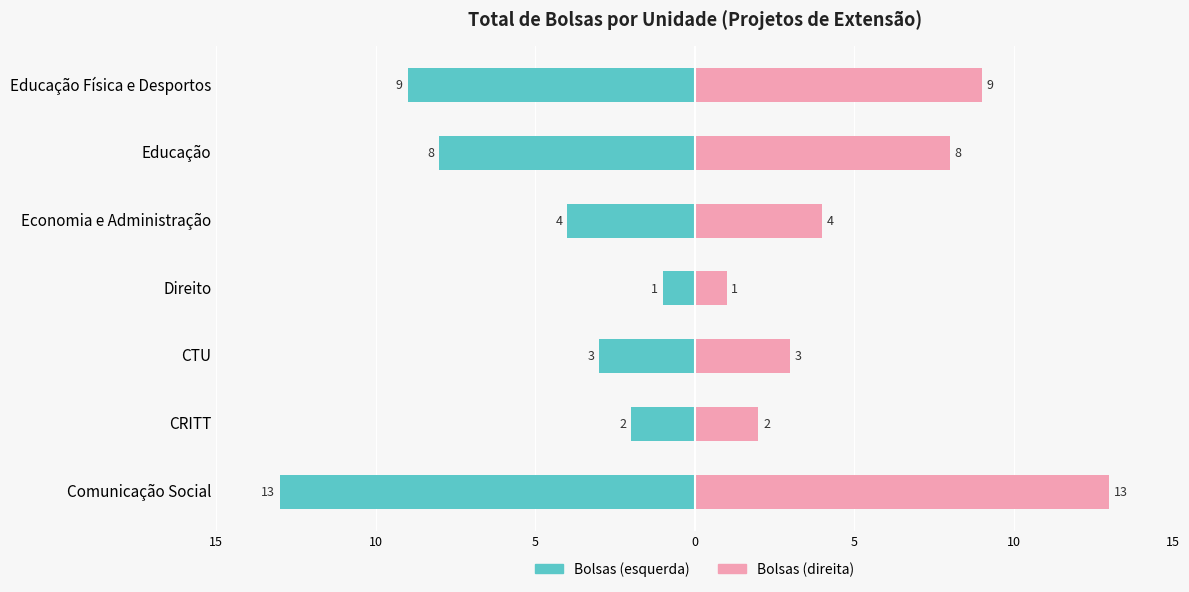

Rank the series by their maximum value, from lowest to highest.

Bolsas (esquerda), Bolsas (direita)